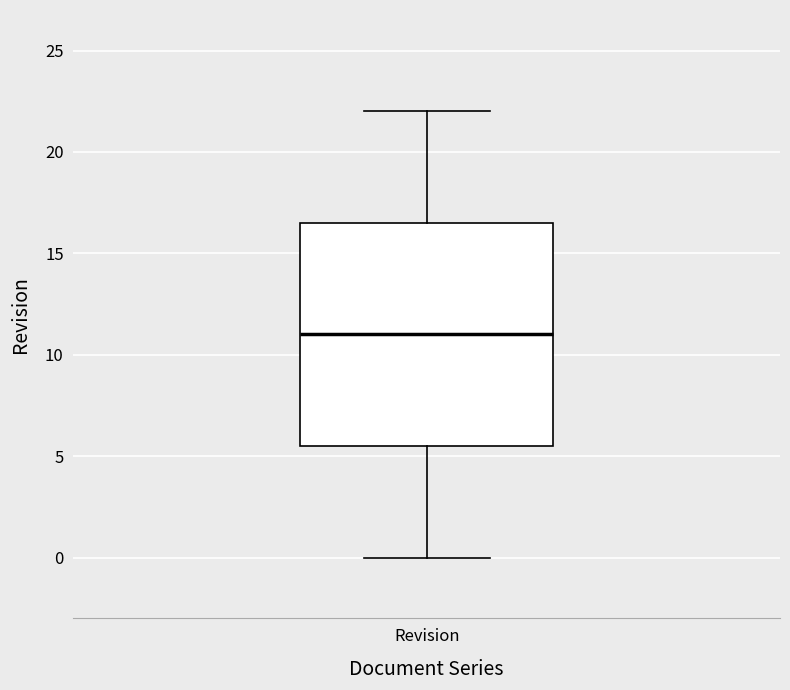

Where does the median line of the box for Revision sit on the y-axis? The values are not printed on the chart, so give them approximately, as read against the axis.

11.0